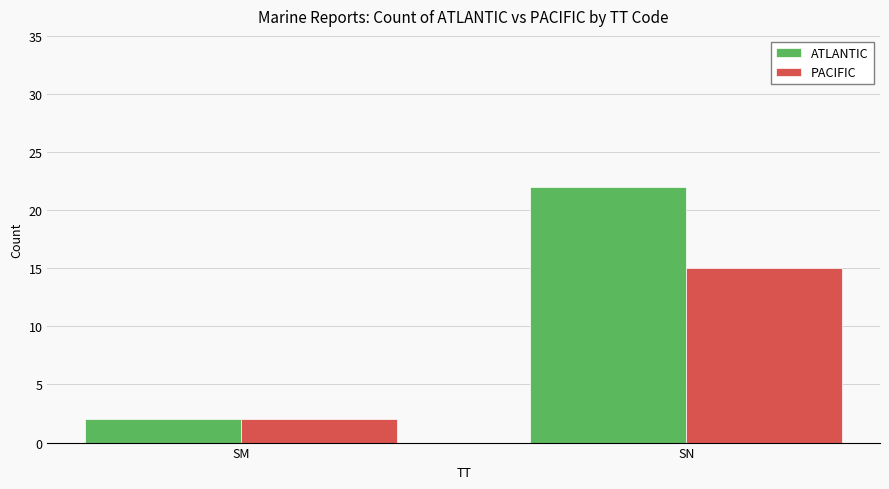

Which series has the widest spread of values?

ATLANTIC